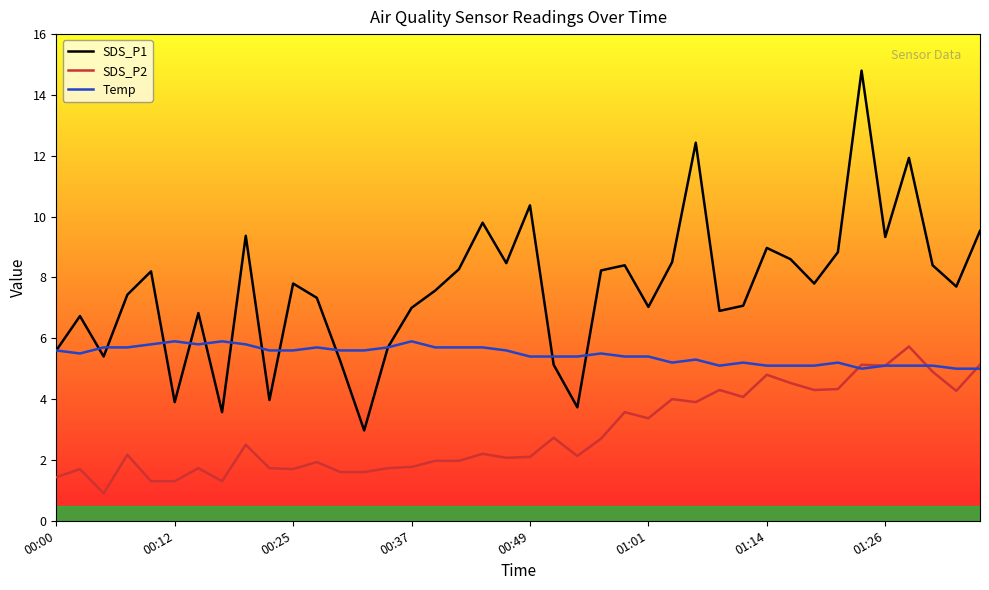

Which series has the widest spread of values?

SDS_P1